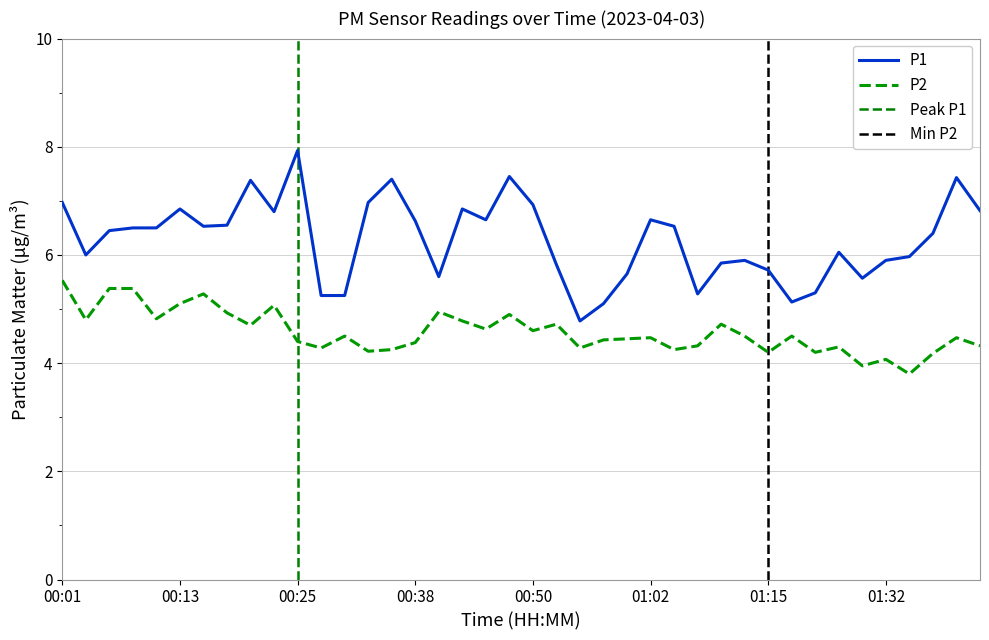

How many lines are shown in the chart?

2